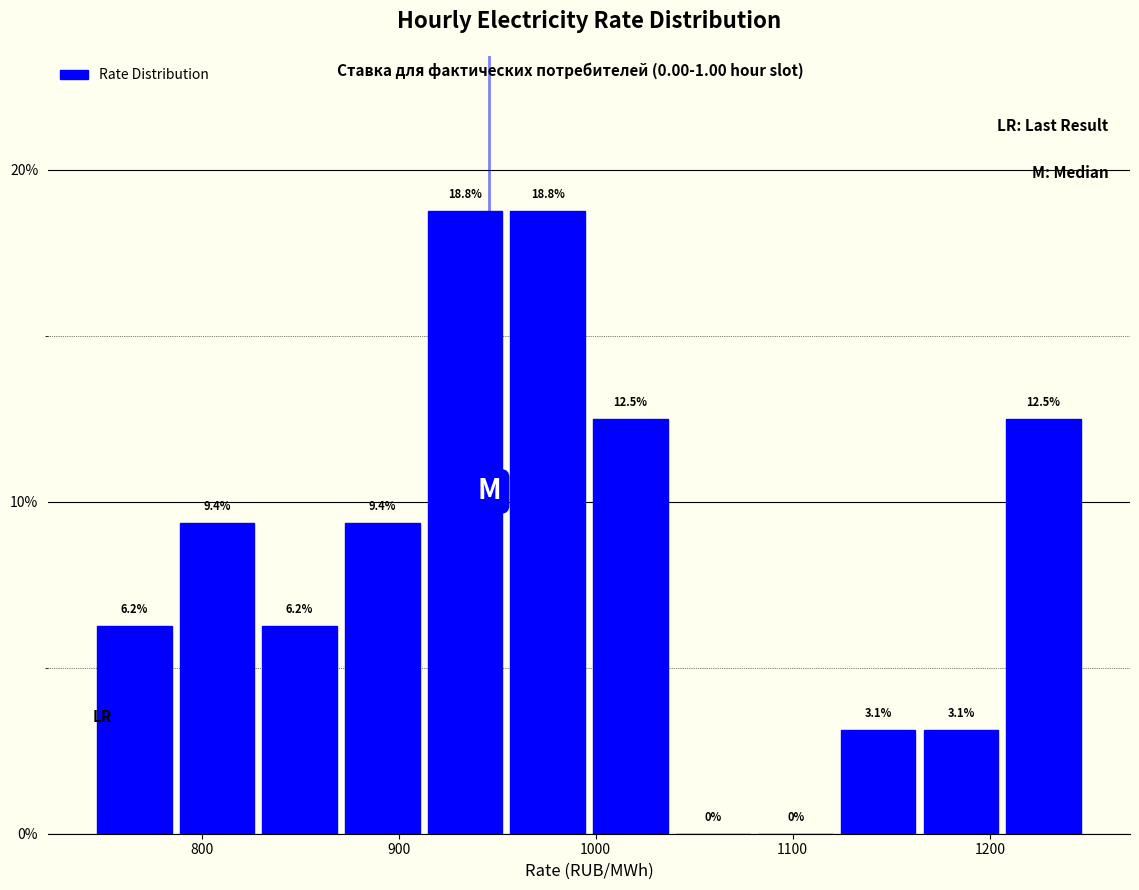

What is the height of the bar covering 1210 to 1250 on the x-axis? The bar edges are not printed on the chart, so give them approximately, as read against the axis.

12.5